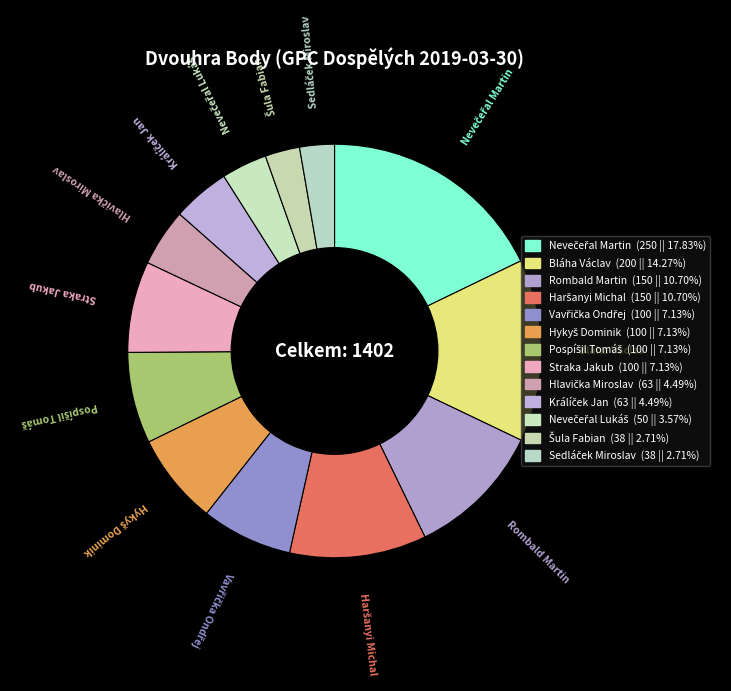

Which has a higher value, Straka Jakub or Šula Fabian?

Straka Jakub